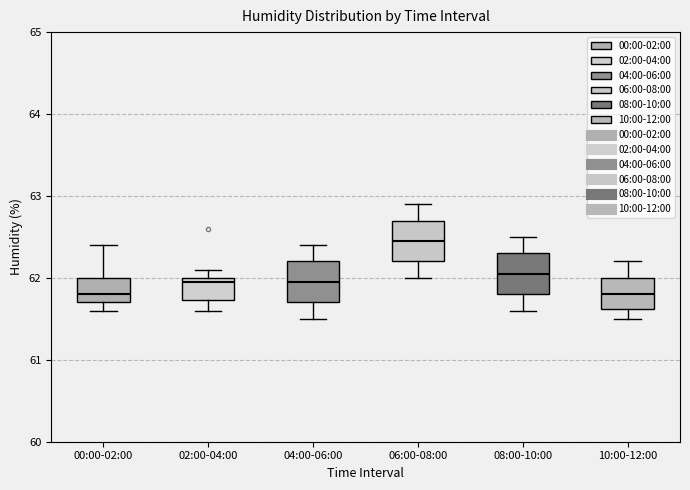

Which box has the highest median line?

06:00-08:00